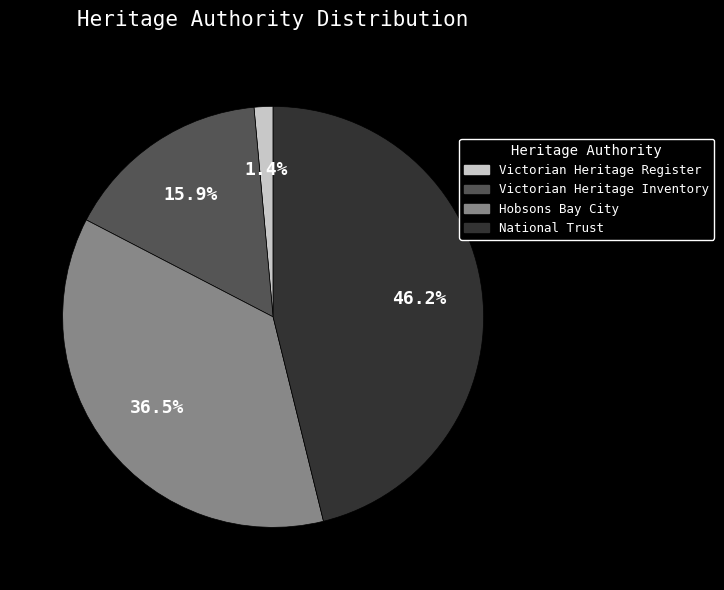

Which category has the smallest portion of the pie?

Victorian Heritage Register